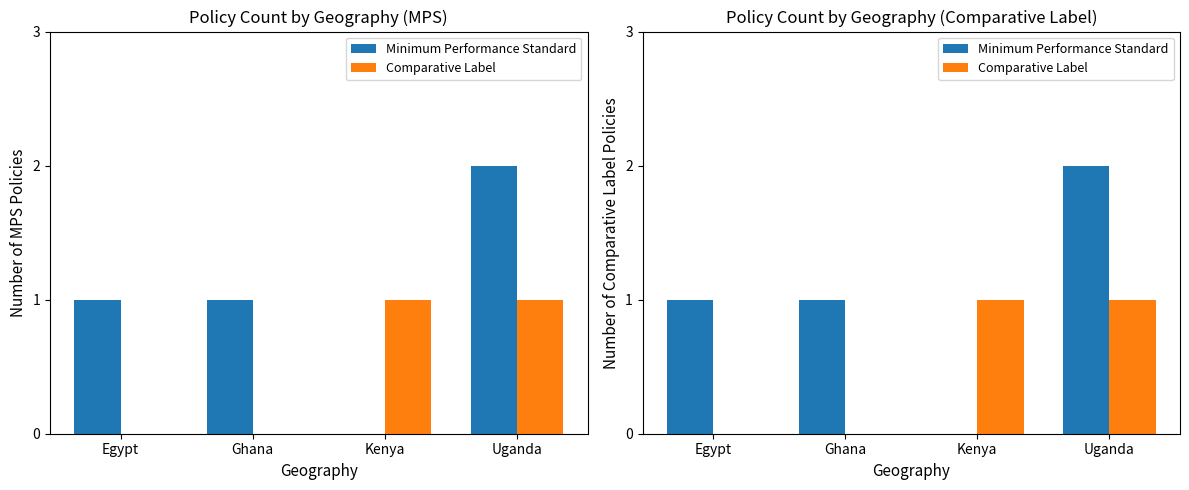

What is the greatest value displayed?

2